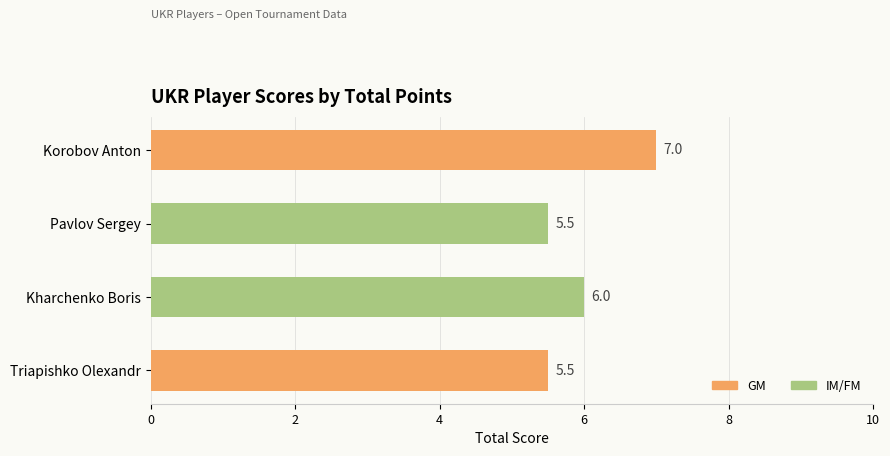

The value at Korobov Anton is 11.3. True or false?

False